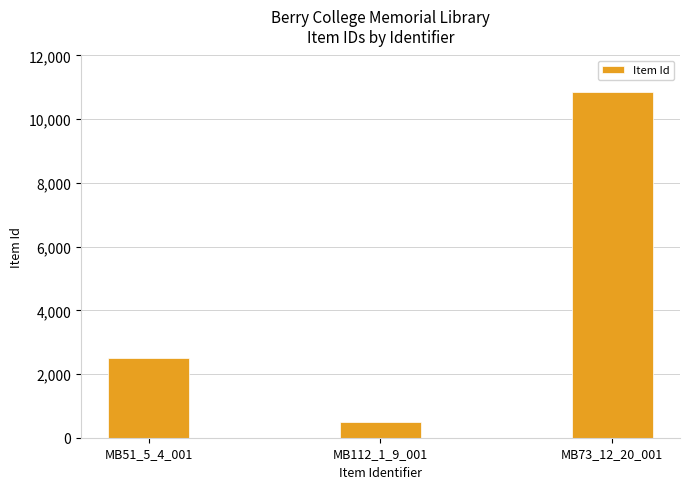

What is the difference between the maximum and minimum values?

10367